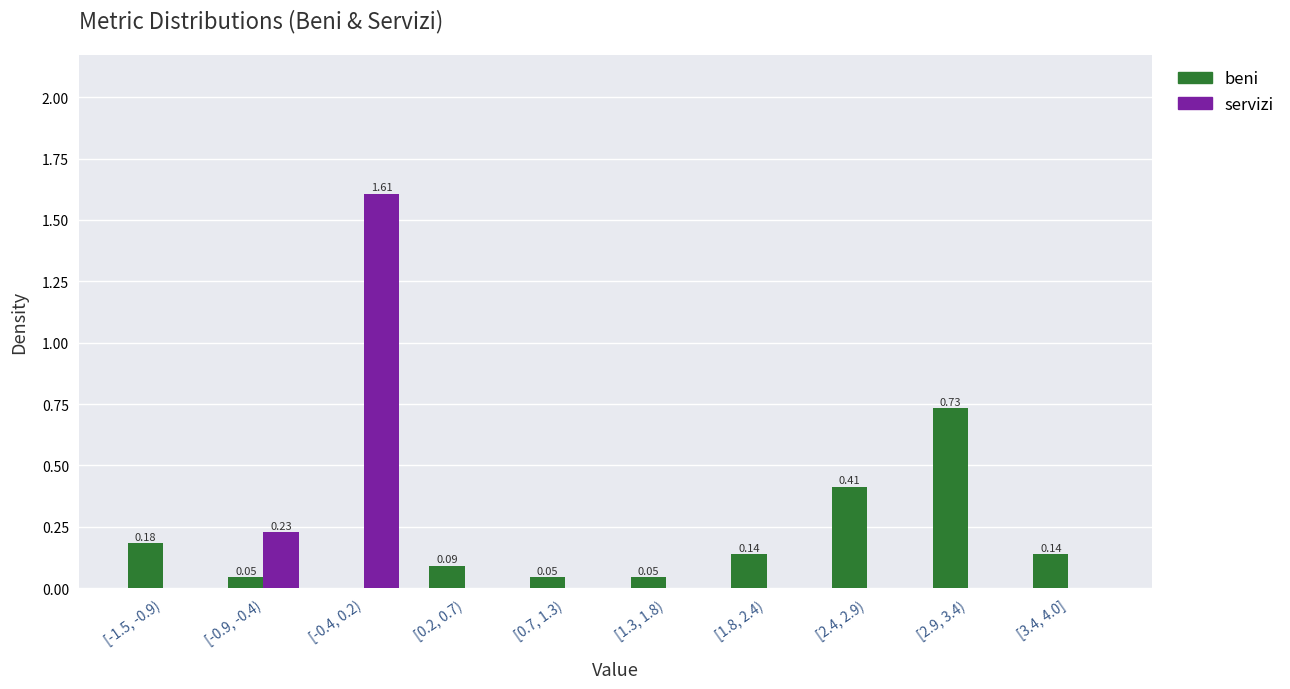

Is the value of servizi at [0.7, 1.3) greater than the value of beni at [1.3, 1.8)?

No